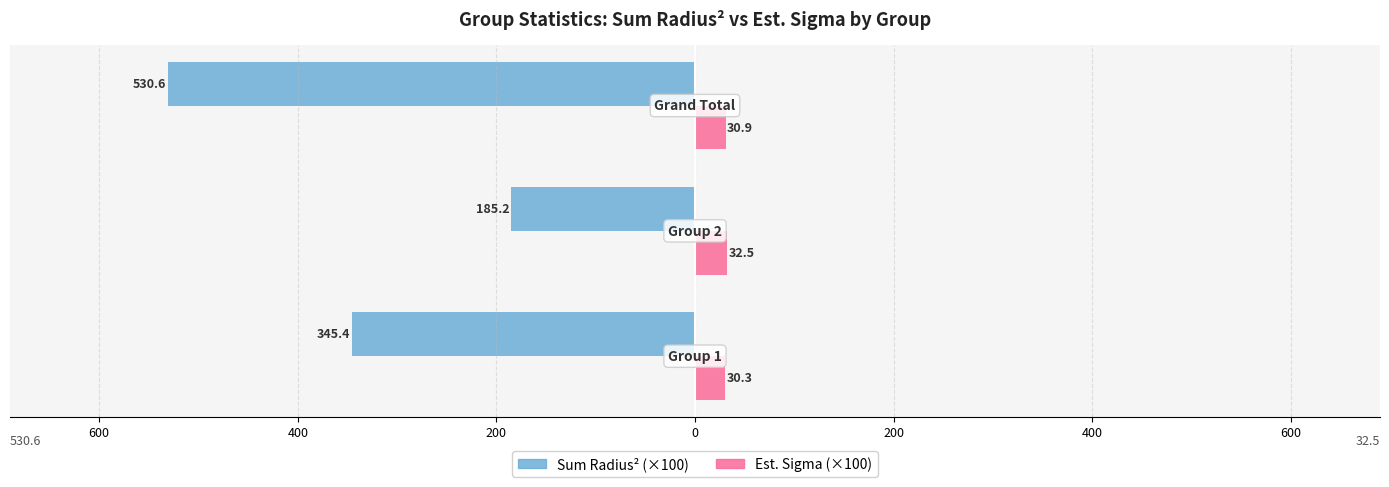

Which series has the widest spread of values?

Sum Radius² (×100)